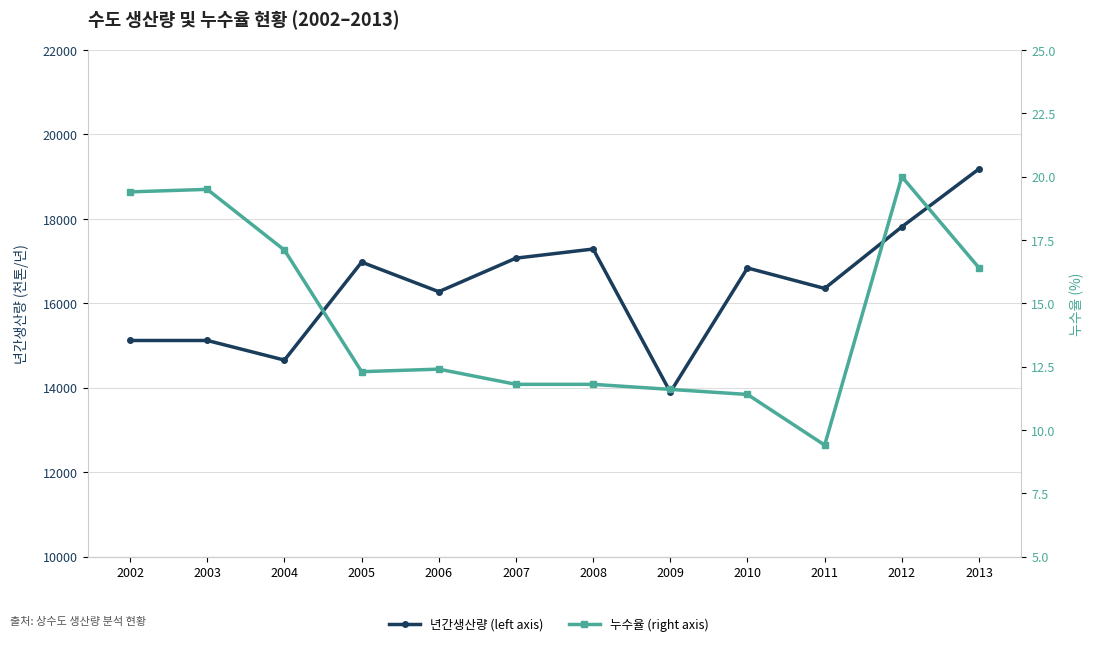

What is the spread (max minus min) of values at 2004?

14636.9